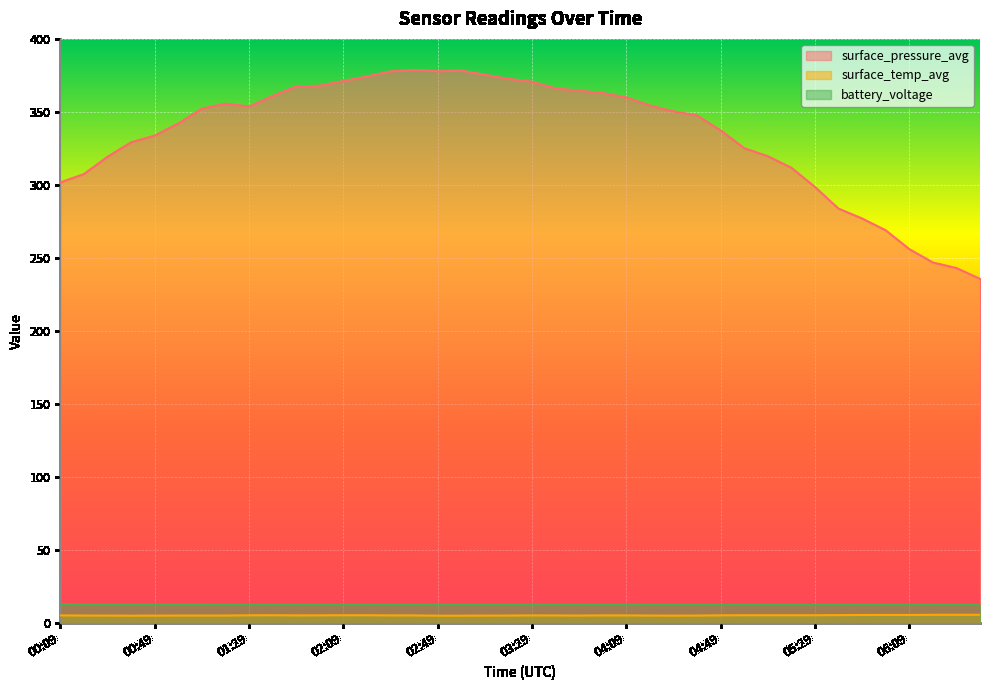

What is the label of the 25th point from the right?

02:39